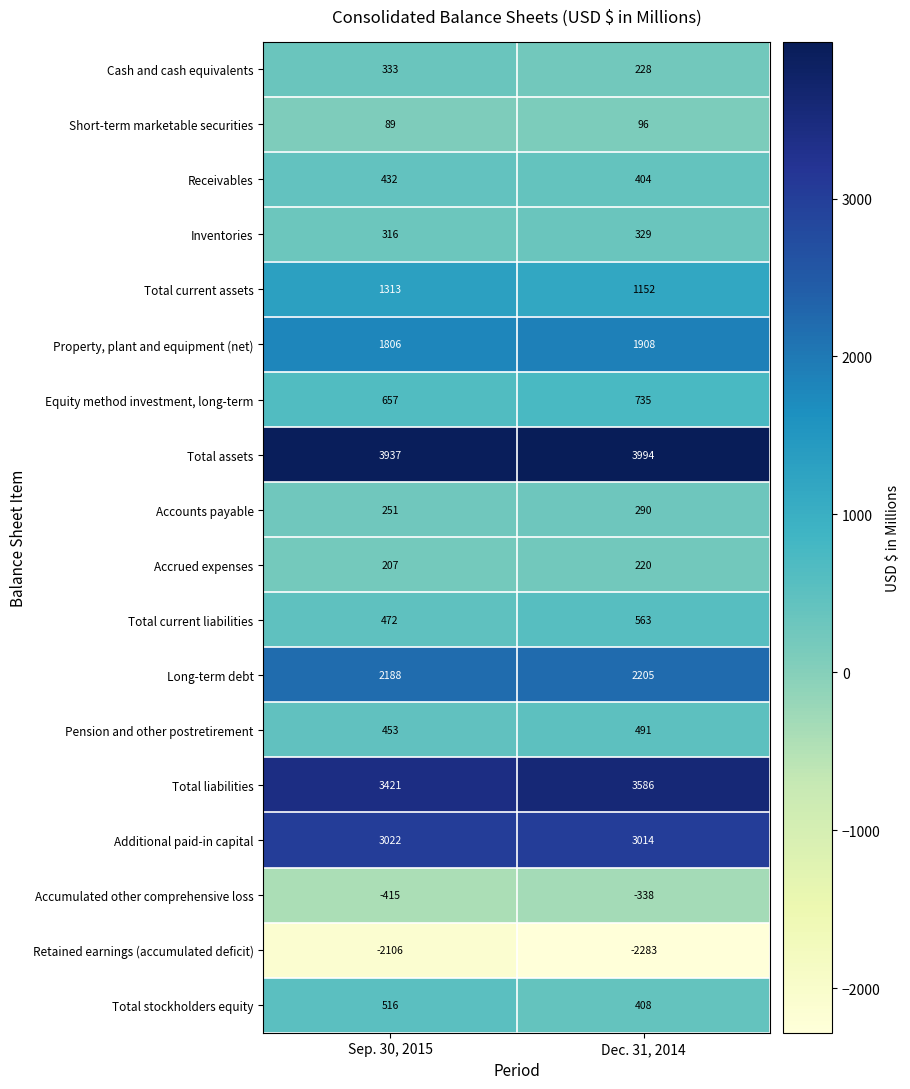

What is the maximum value shown in the chart?

3994